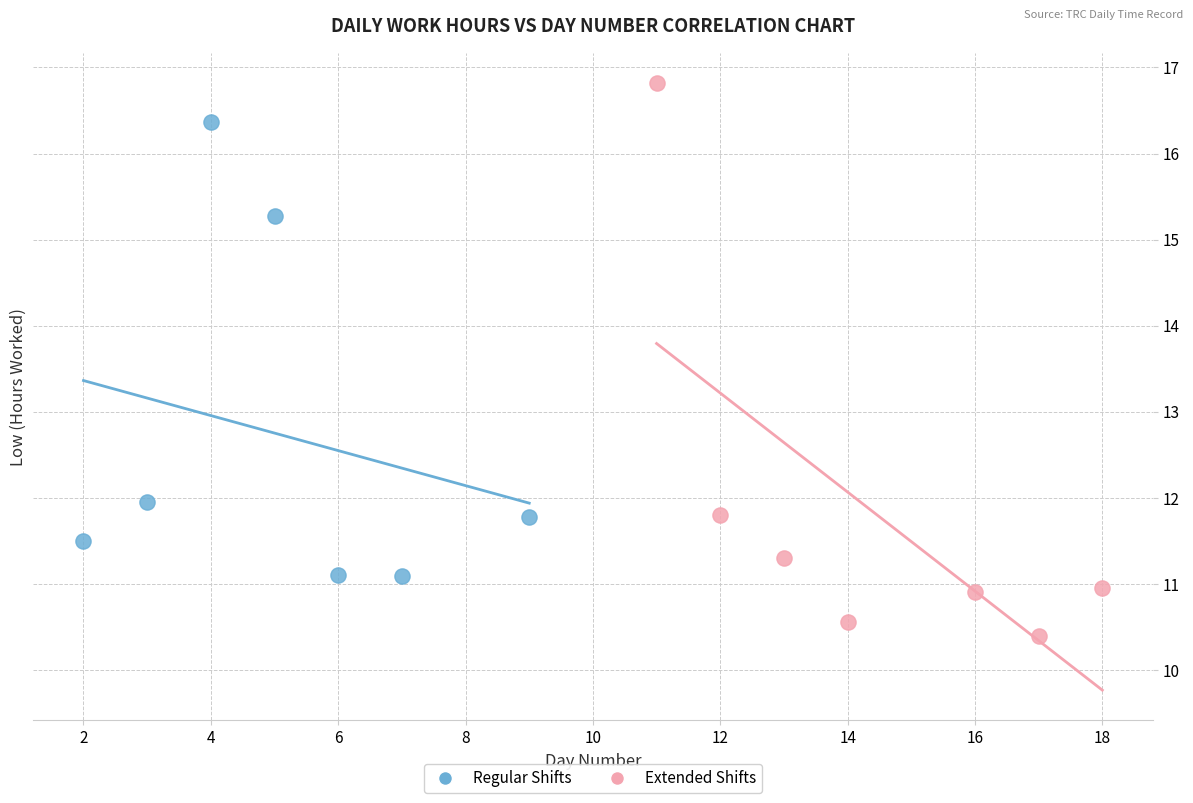

Which series has the widest spread of Y values?

Extended Shifts